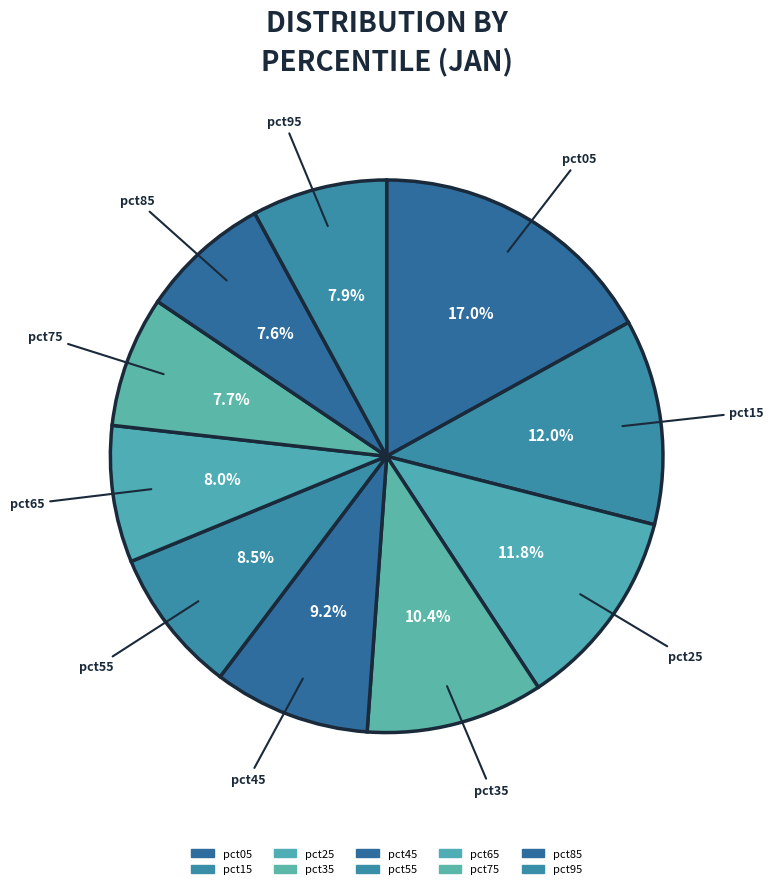

Is there any slice that represents more than half of the pie?

No